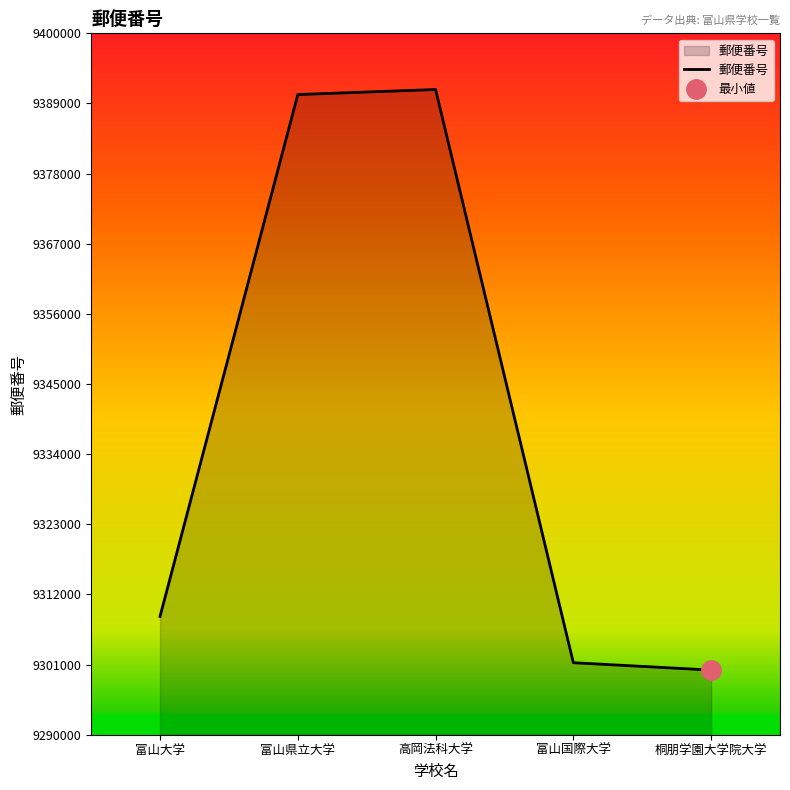

True or false: there are more than 2 points higher than both neighbors.

False